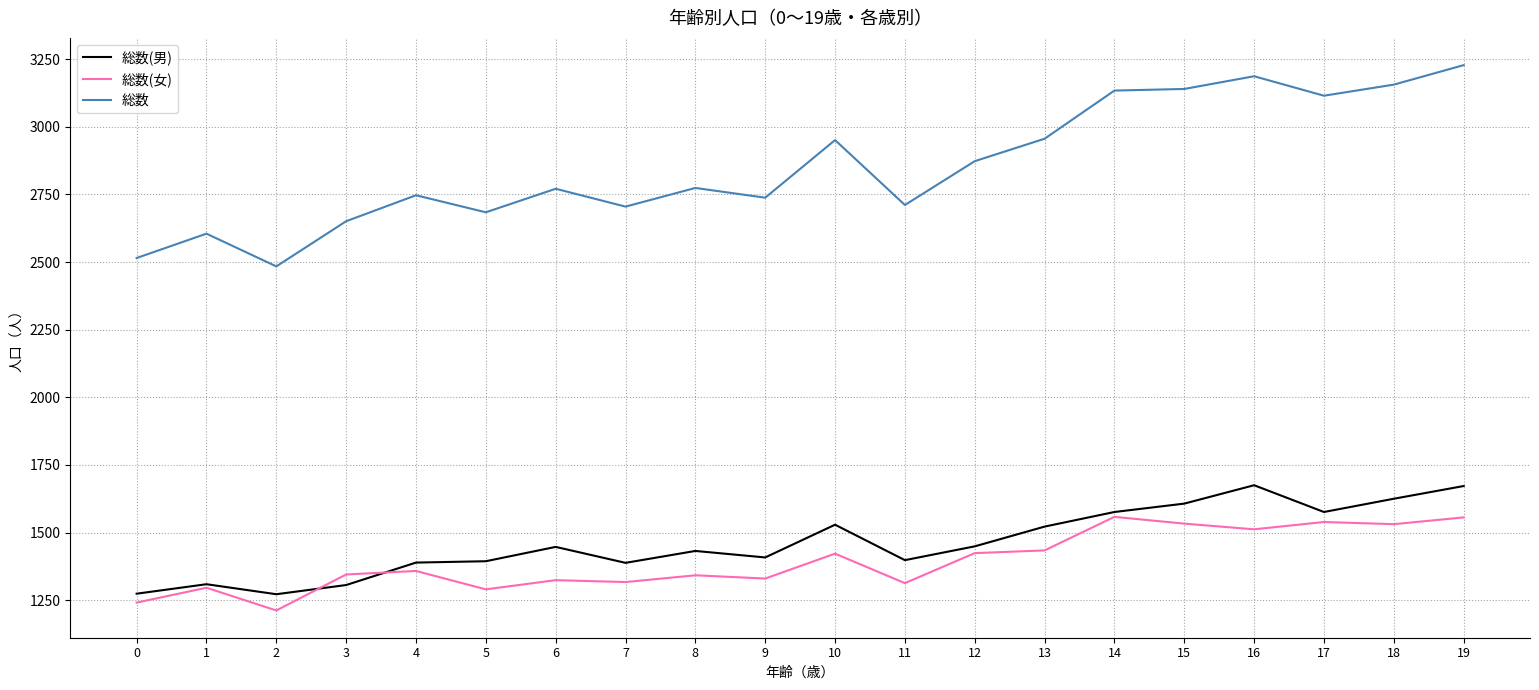

At which category is the sum across all series the highest?

19